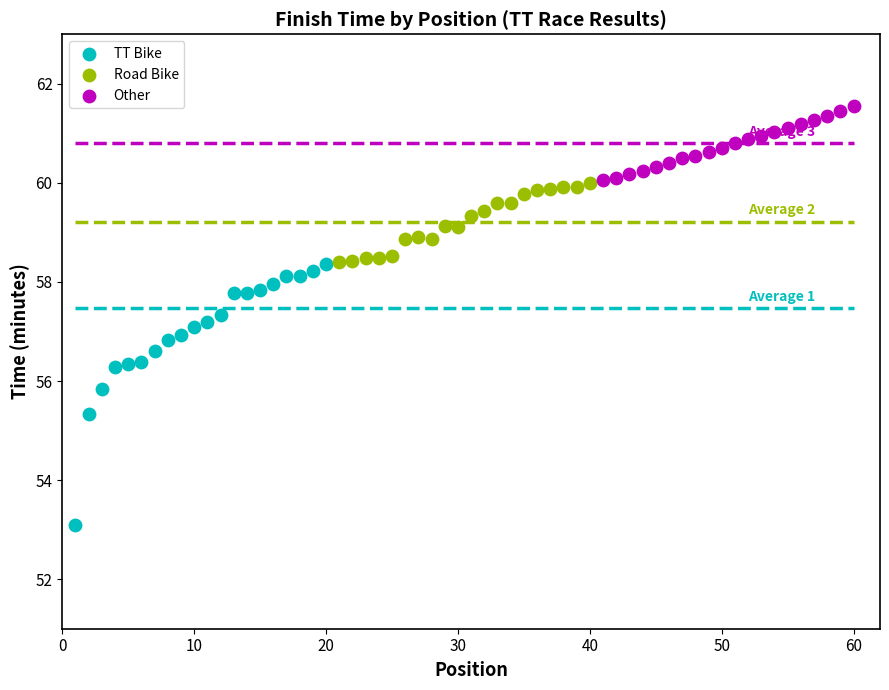

Which series has the largest Y range (max minus min)?

TT Bike